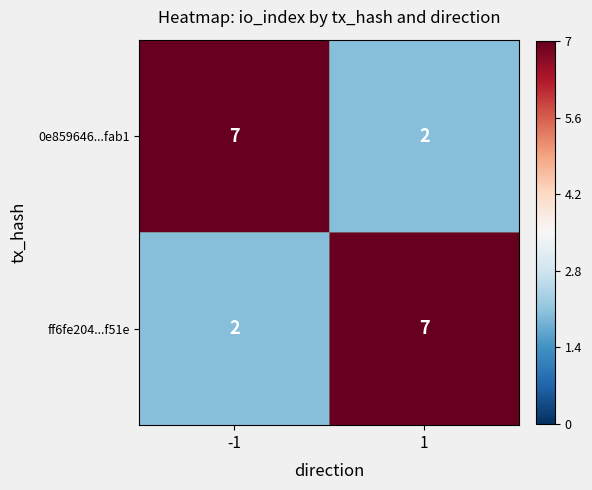

Read the ff6fe204...f51e value at 1.

7